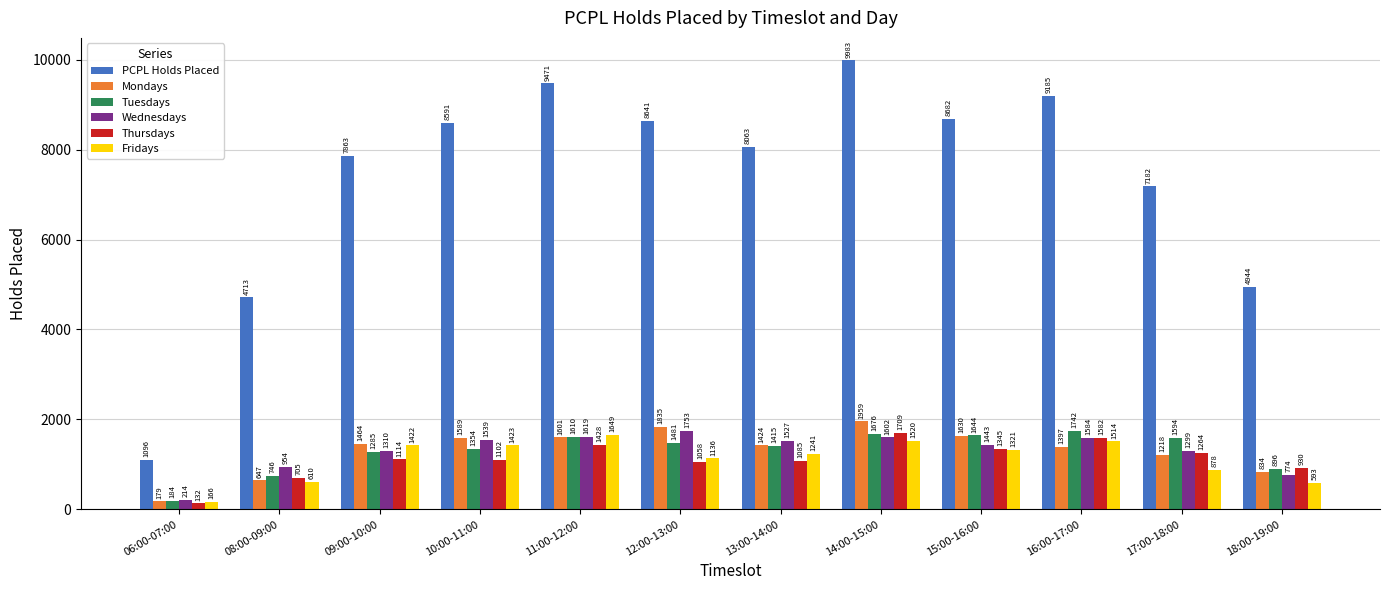

Does the chart contain stacked bars?

No